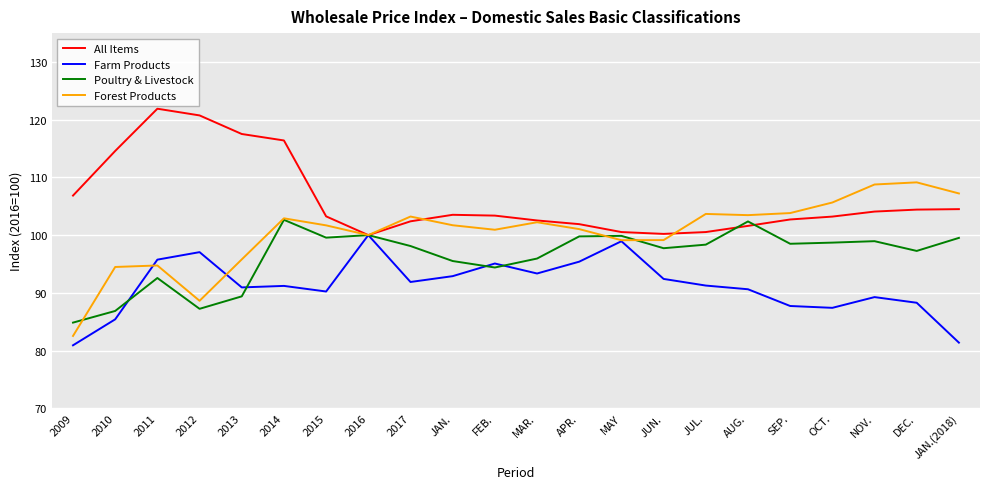

What is the smallest value displayed?

80.9